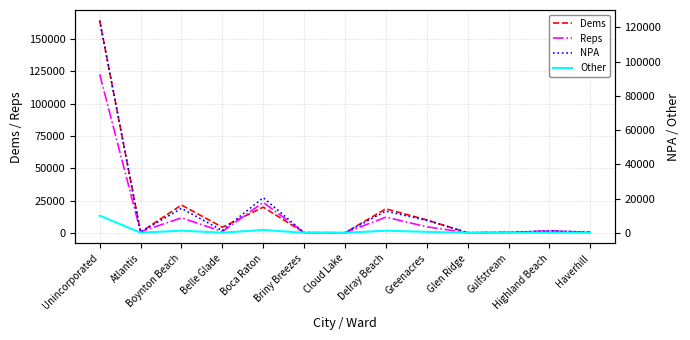

Where do NPA and Dems first cross each other?

Belle Glade and Boca Raton